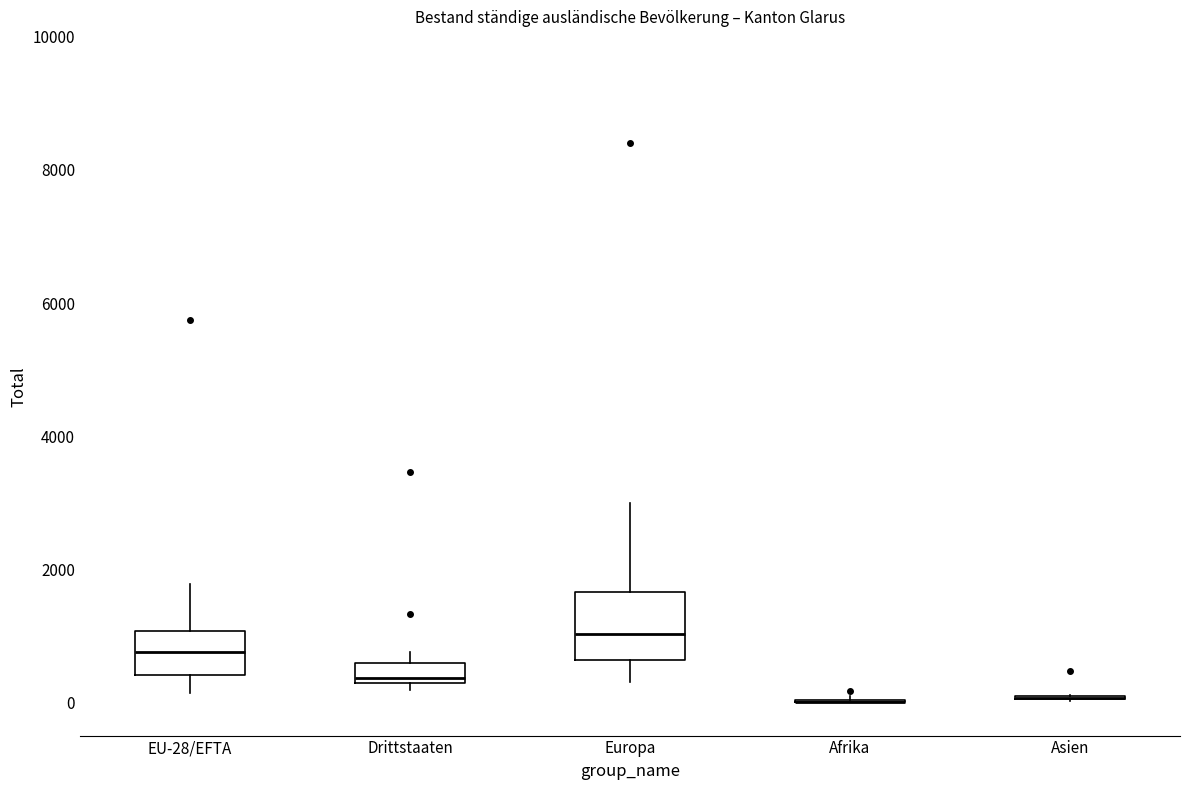

Reading left to right, transcribe this box plot: for each box, give where its median line is, the range the box spans, and where its two whiskers end, as read against the y-axis. The values are not printed on the chart, so give them approximately, as read against the axis.

EU-28/EFTA: median 800, box 400 to 1000, whiskers 200 to 1800
Drittstaaten: median 400, box 200 to 600, whiskers 200 (just below the box's lower edge) to 800
Europa: median 1000, box 600 to 1600, whiskers 400 to 3000
Afrika: box collapsed to a line at 0, whiskers 0 to 0
Asien: box collapsed to a line at 0, whiskers 0 to 200